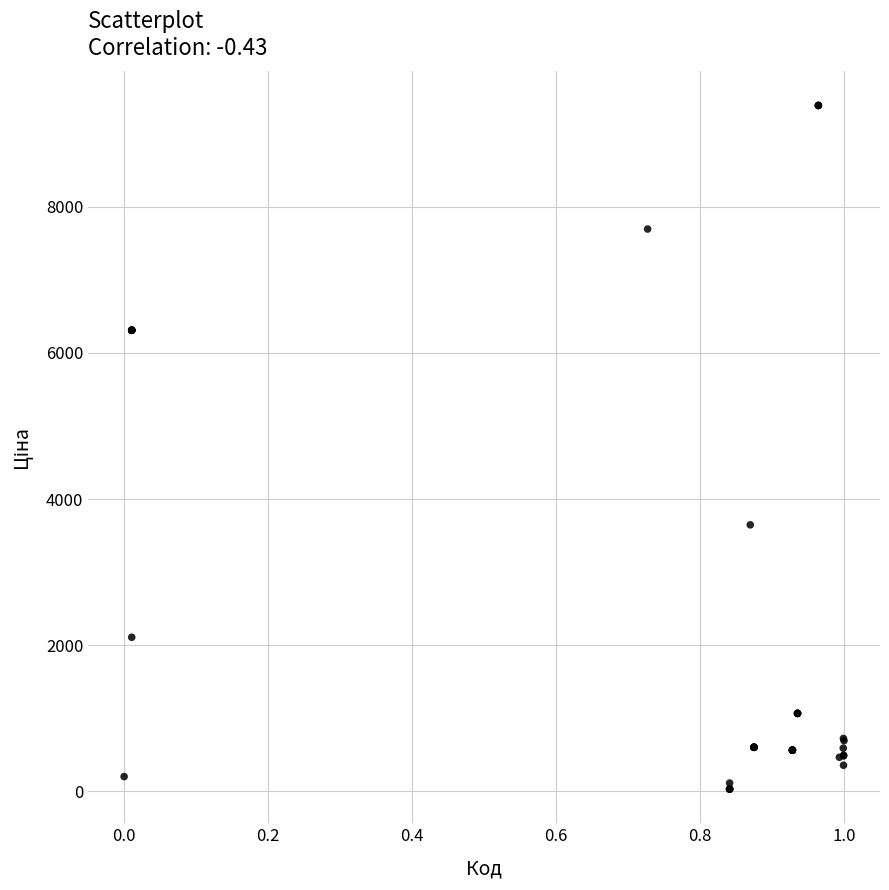

What Y value in the scatter plot is closest to 4707?

3646.5